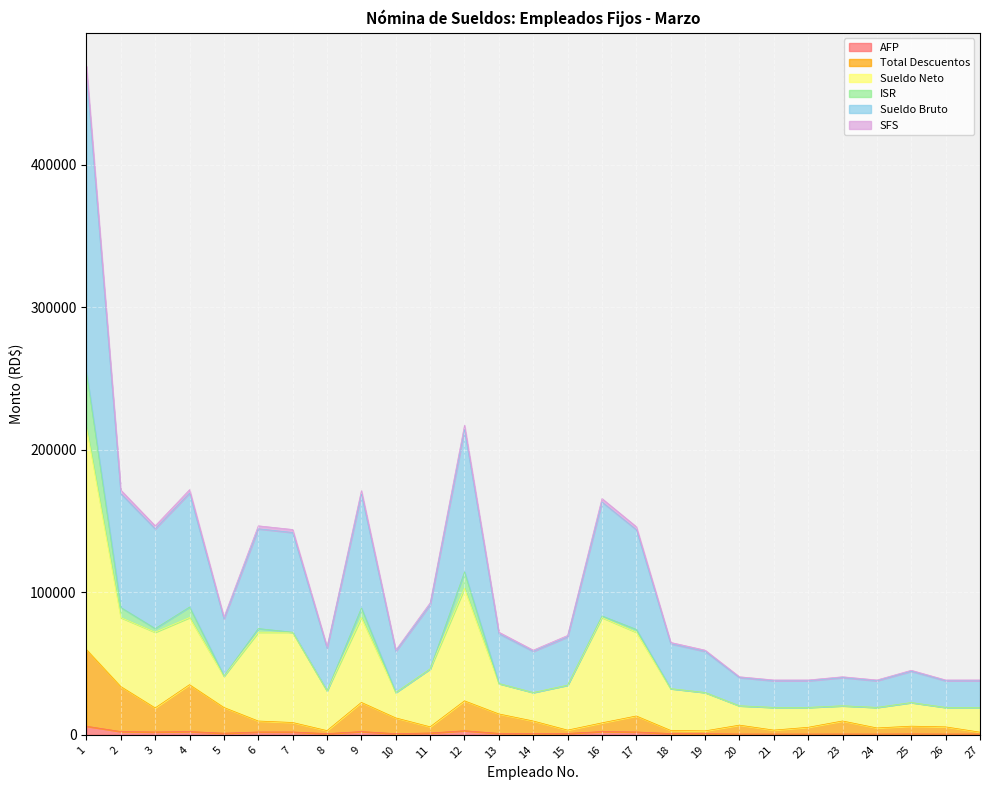

What is the difference between the highest and lowest values at 2?

169495.3